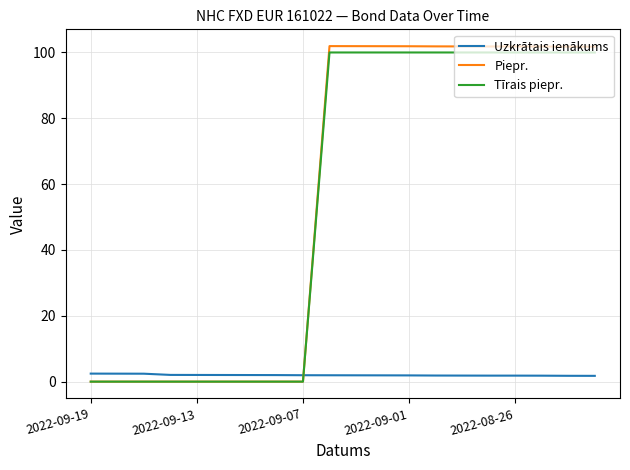

Does the chart have visible grid lines?

Yes